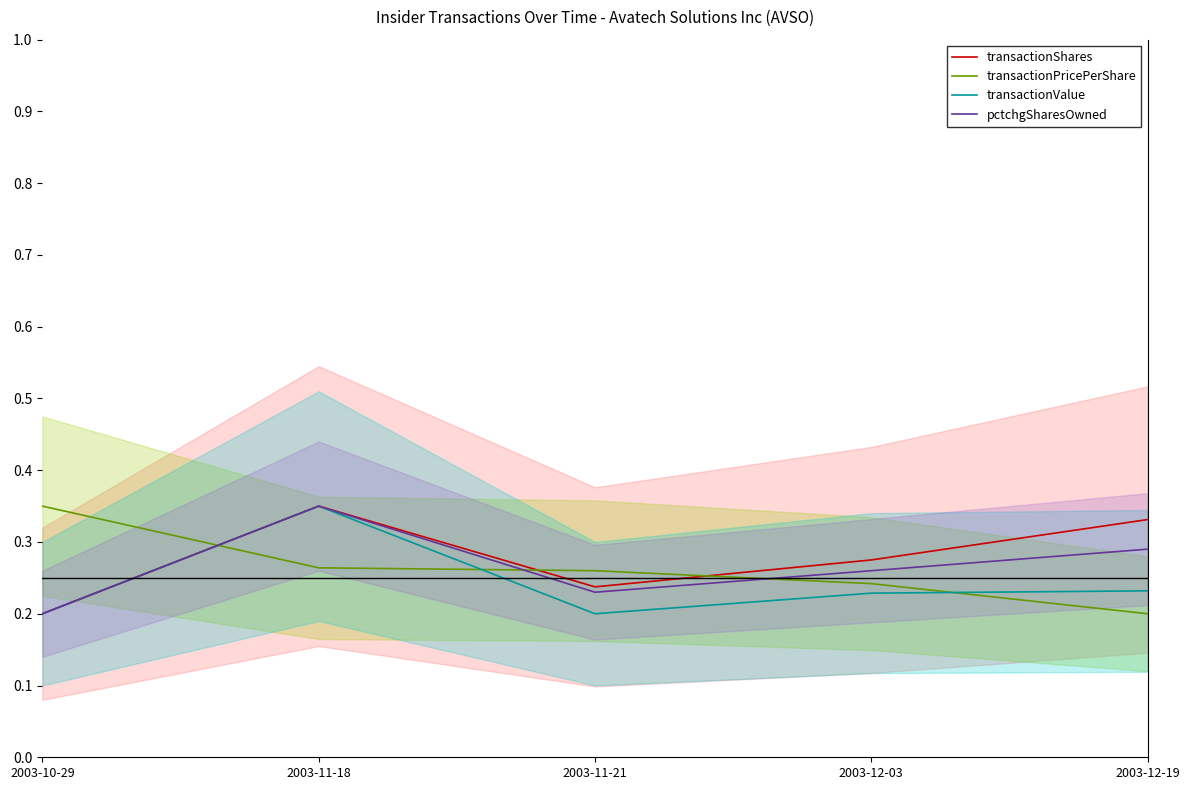

At which label does pctchgSharesOwned reach its peak?

2003-11-18